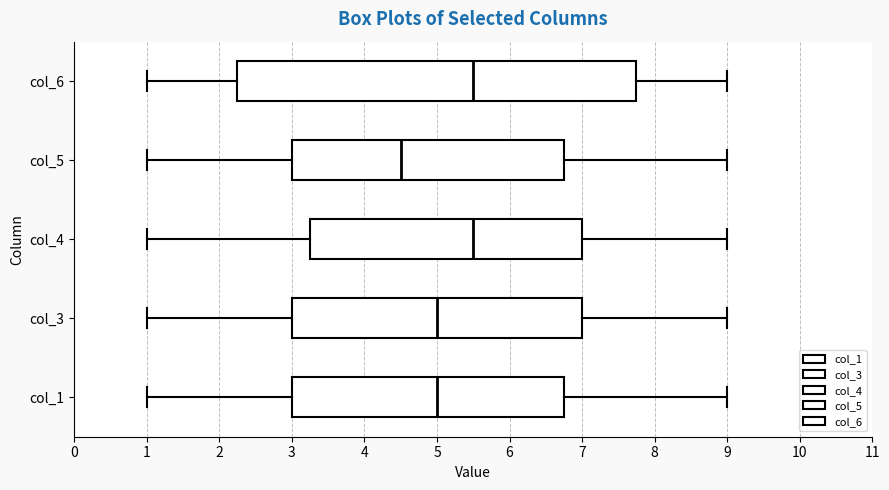

Reading bottom to top, read every box against the x-axis: the position of its median line, the range the box covers, and the ends of its whiskers. The values are not printed on the chart, so give them approximately, as read against the axis.

col_1: median 5.0, box 3.0 to 6.8, whiskers 1.0 to 9.0
col_3: median 5.0, box 3.0 to 7.0, whiskers 1.0 to 9.0
col_4: median 5.5, box 3.3 to 7.0, whiskers 1.0 to 9.0
col_5: median 4.5, box 3.0 to 6.8, whiskers 1.0 to 9.0
col_6: median 5.5, box 2.3 to 7.8, whiskers 1.0 to 9.0